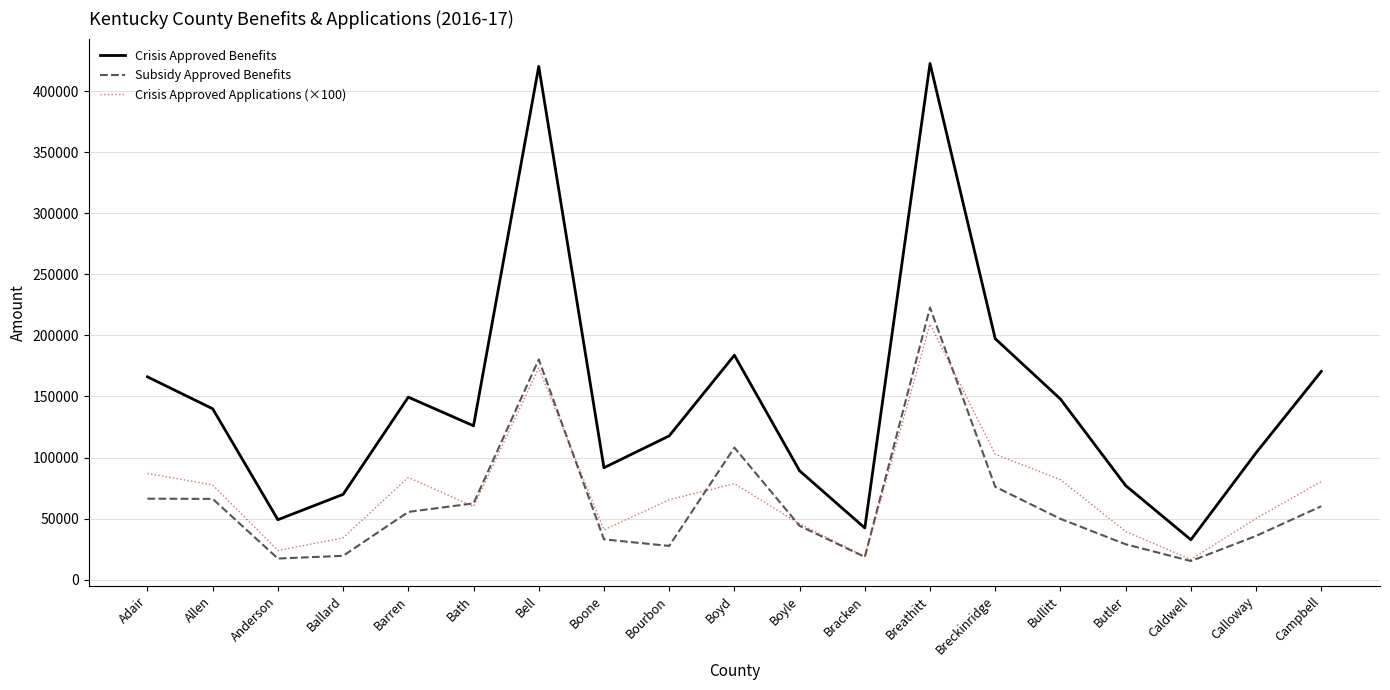

Which series changed the most between Barren and Boyle?

Crisis Approved Benefits